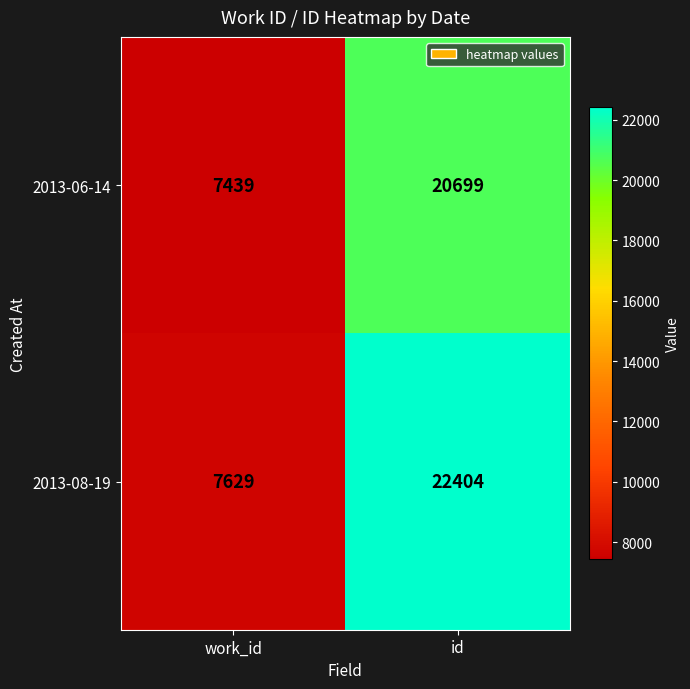

At which label does 2013-06-14 reach its minimum?

work_id